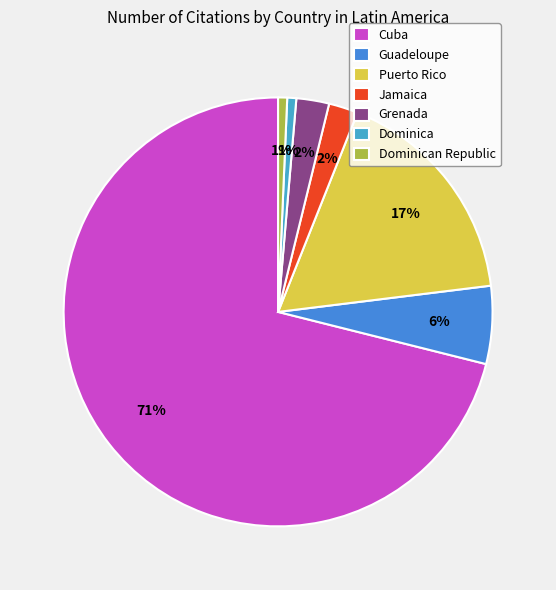

What percentage is the Dominica slice, to the nearest percent?

1%